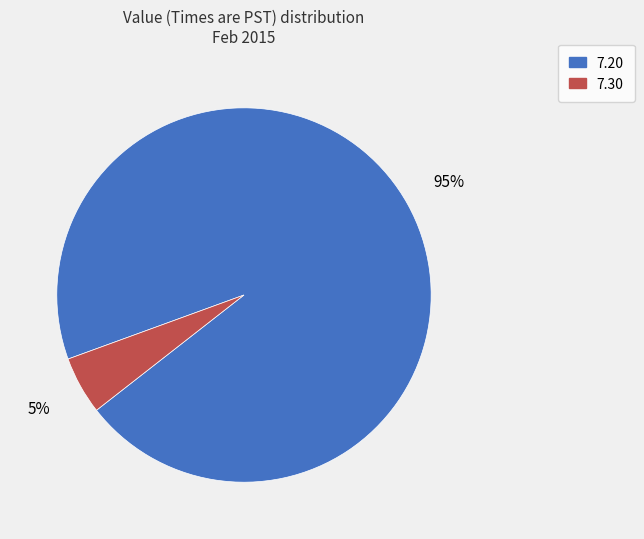

To the nearest percent, what is the difference between the largest and smallest slice percentages?

90%